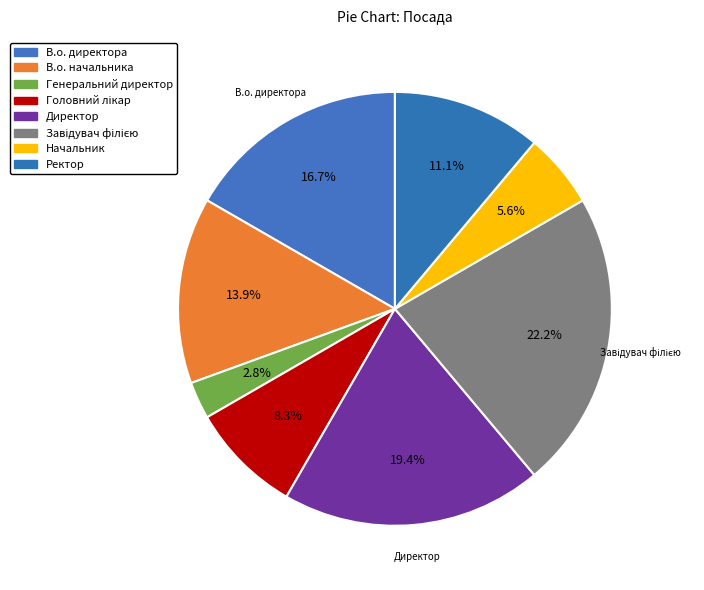

Count the number of slices in the pie.

8